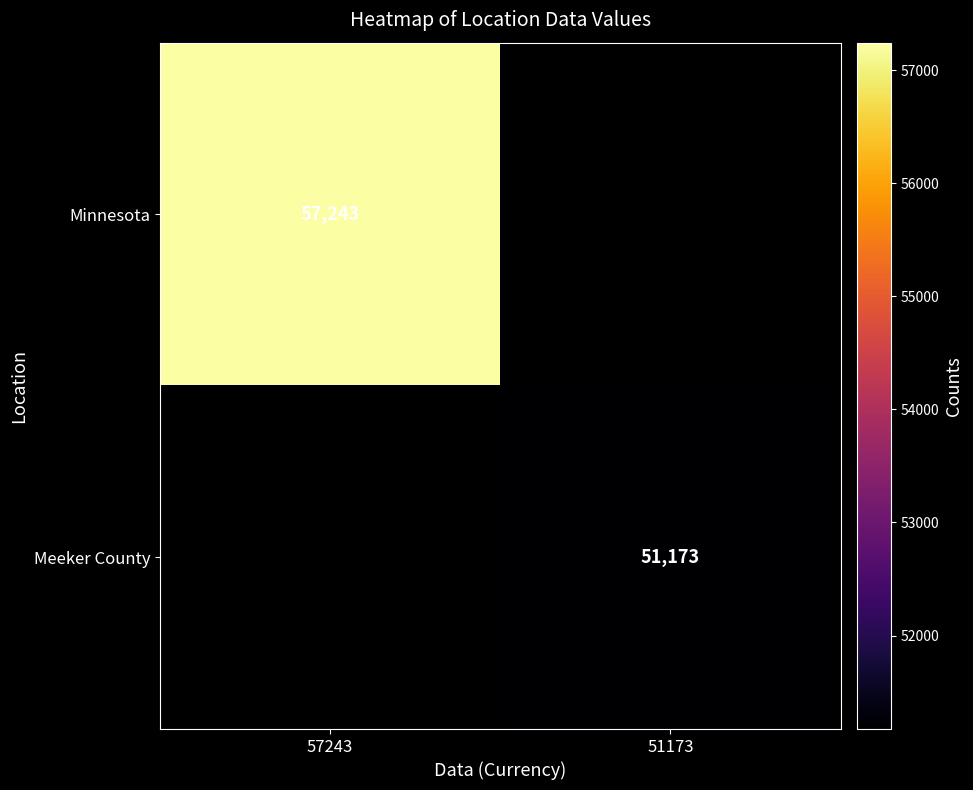

The value of Minnesota at 57243 is 91265. True or false?

False